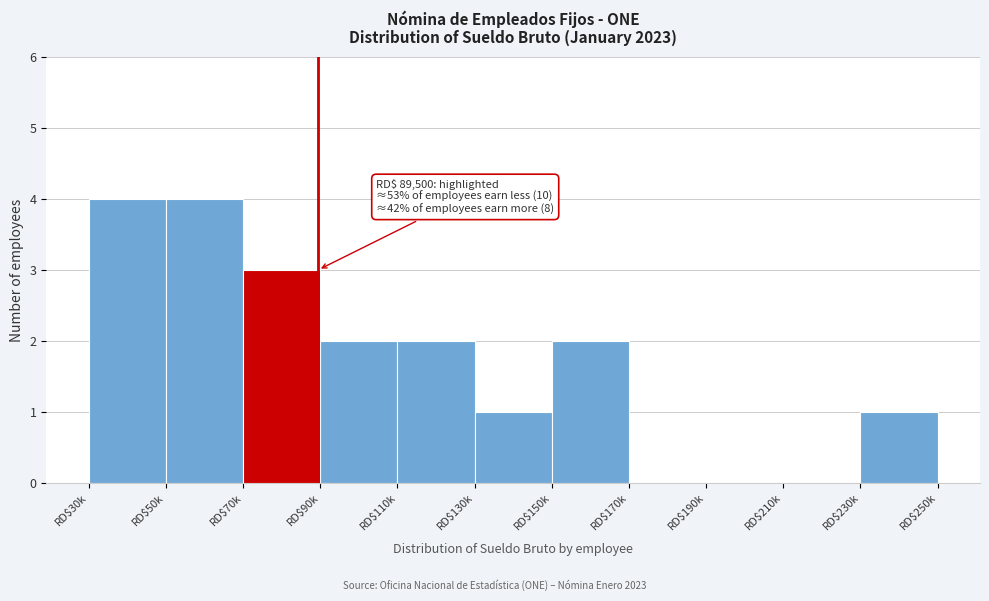

What is the maximum value shown in the chart?

4